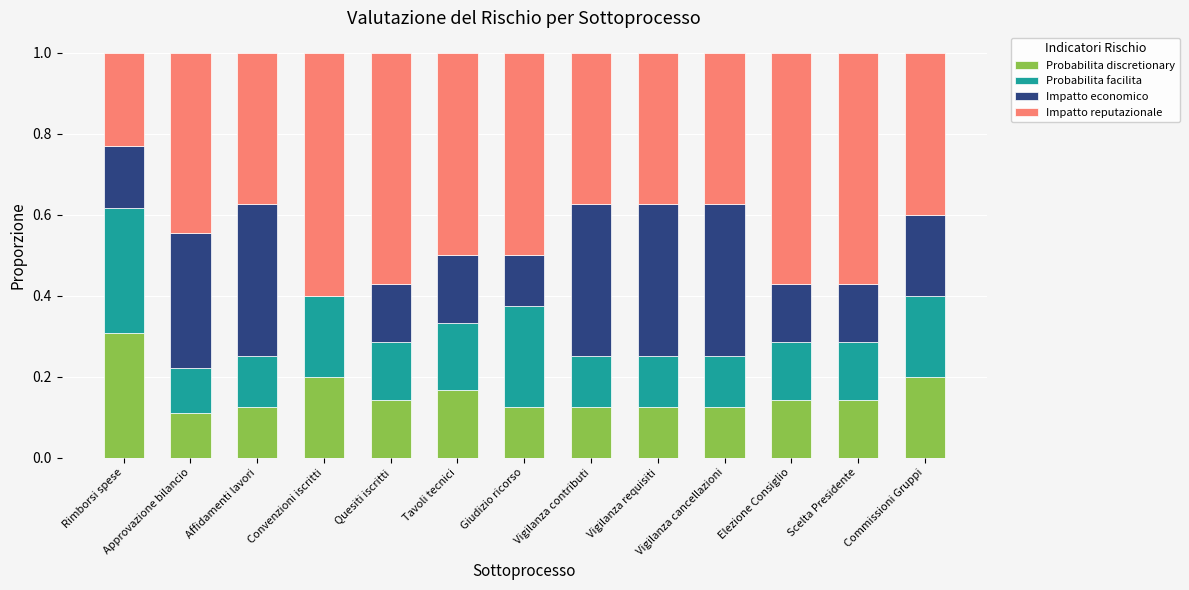

Are the bars grouped side by side (vs. stacked)?

No